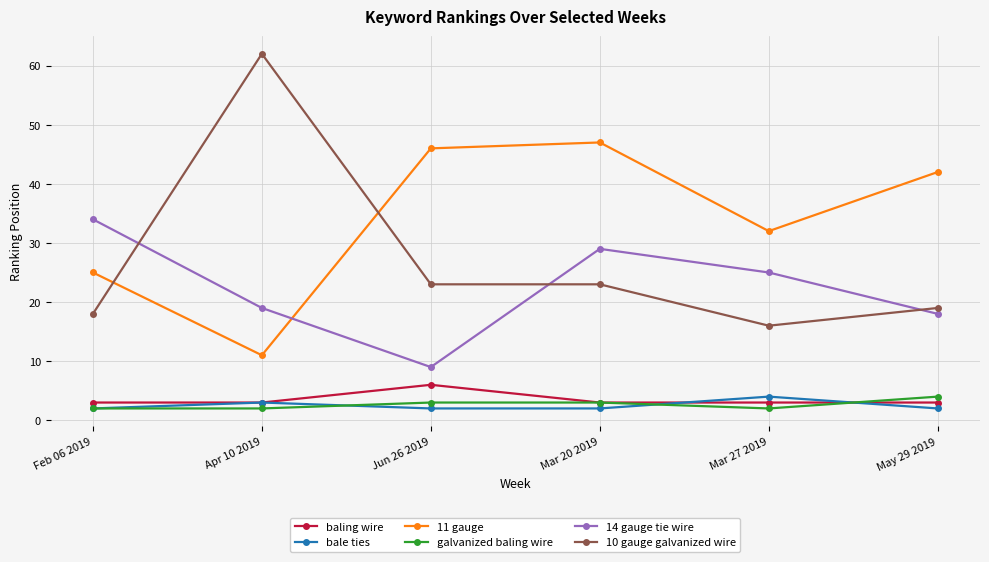

How many lines are shown in the chart?

6